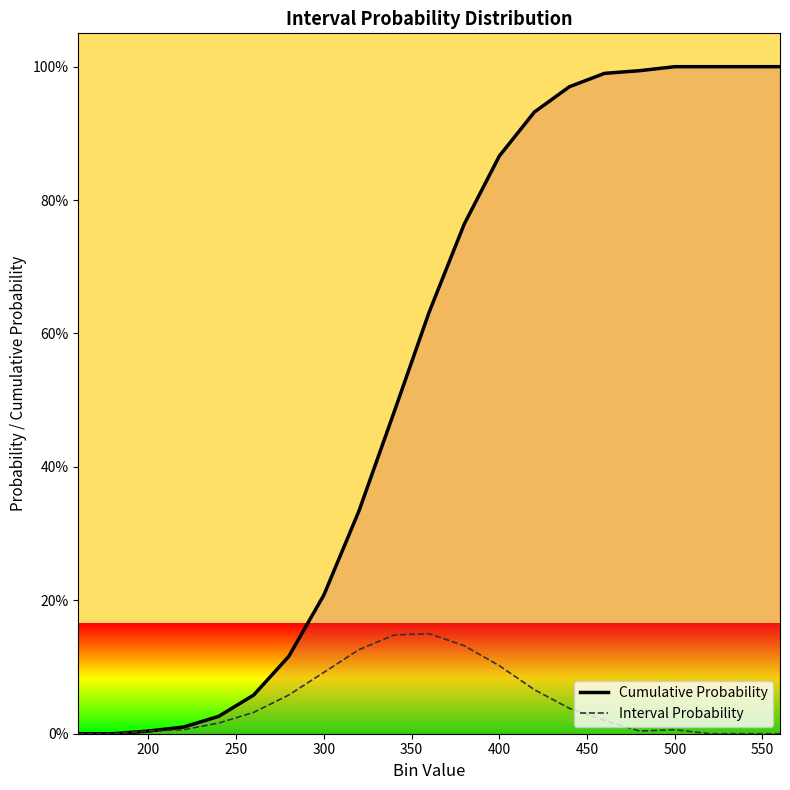

Does the chart display data point markers on the line(s)?

No